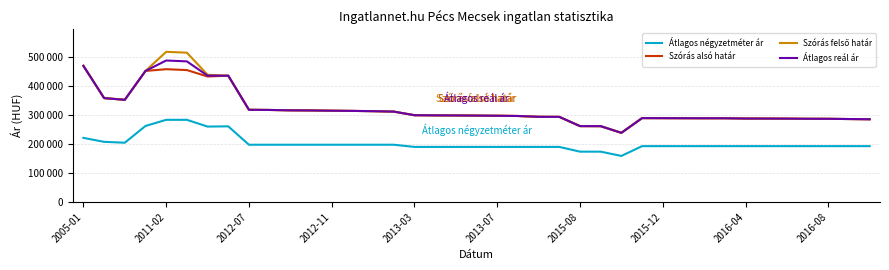

Does the chart display data point markers on the line(s)?

No